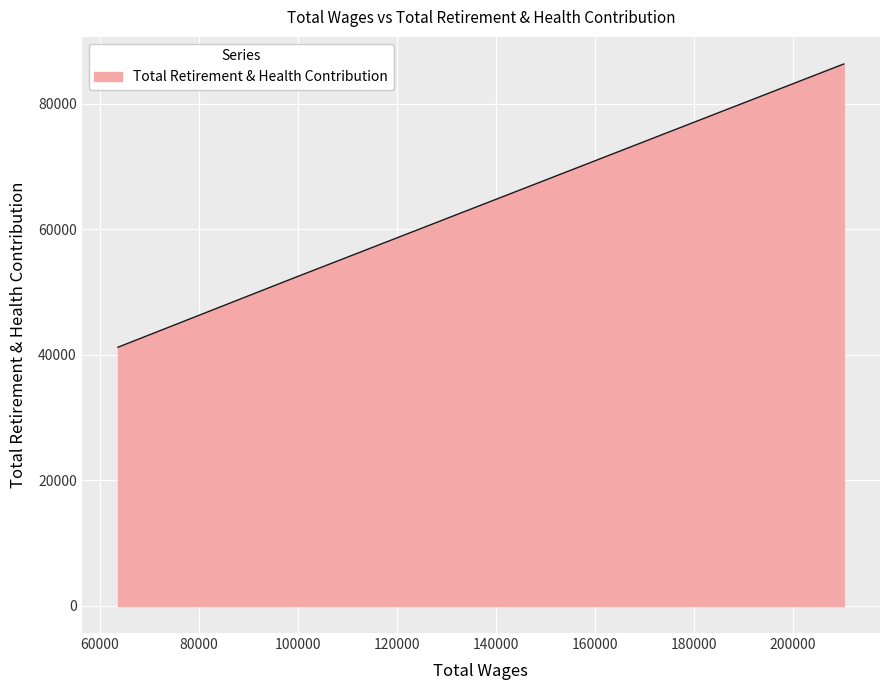

What is the difference between the maximum and minimum values?

45134.0